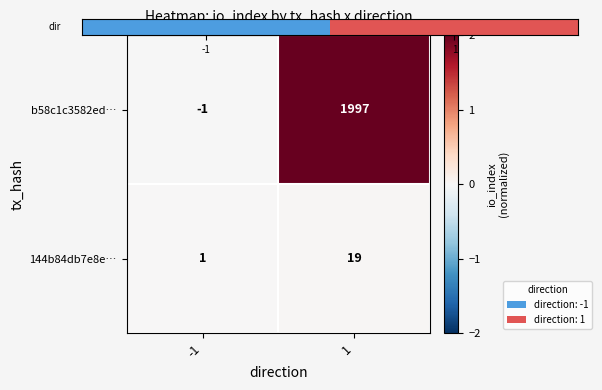

Rank the series by their average value, from highest to lowest.

b58c1c3582ed…, 144b84db7e8e…